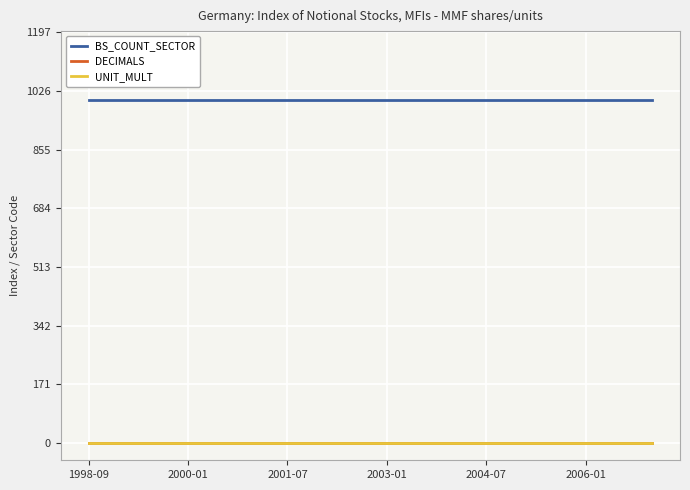

True or false: DECIMALS and BS_COUNT_SECTOR cross at least once.

False